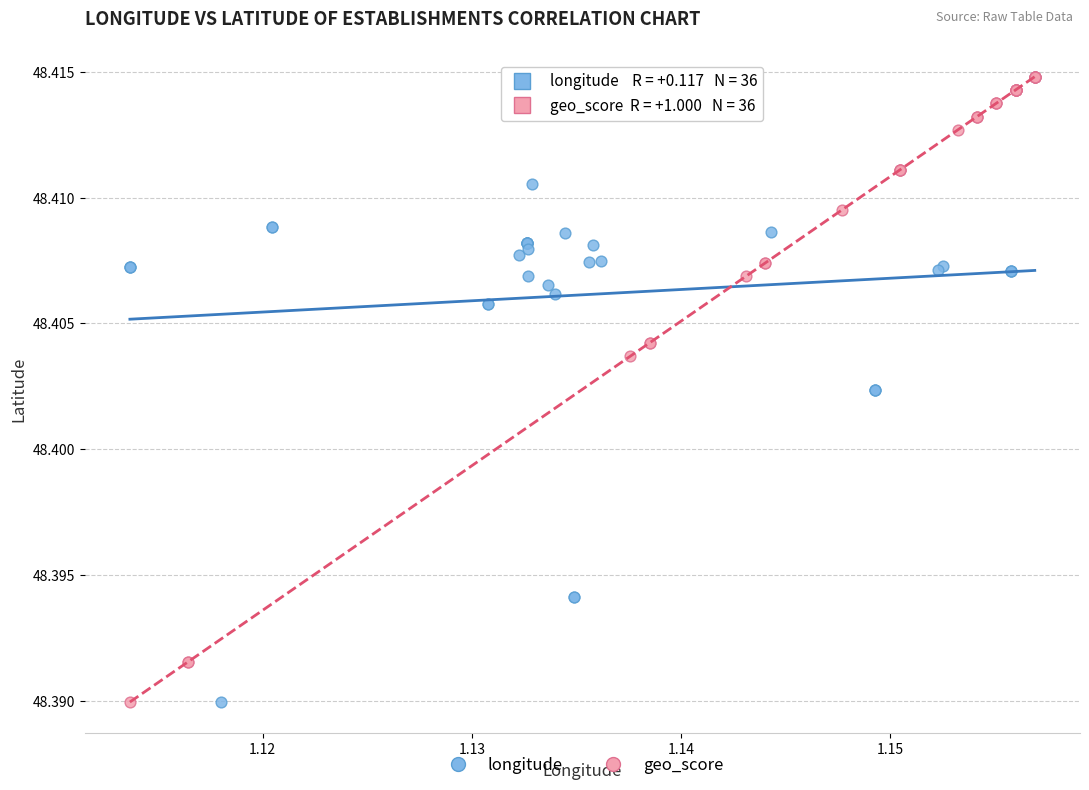

What are all the series names shown in the legend?

longitude, geo_score